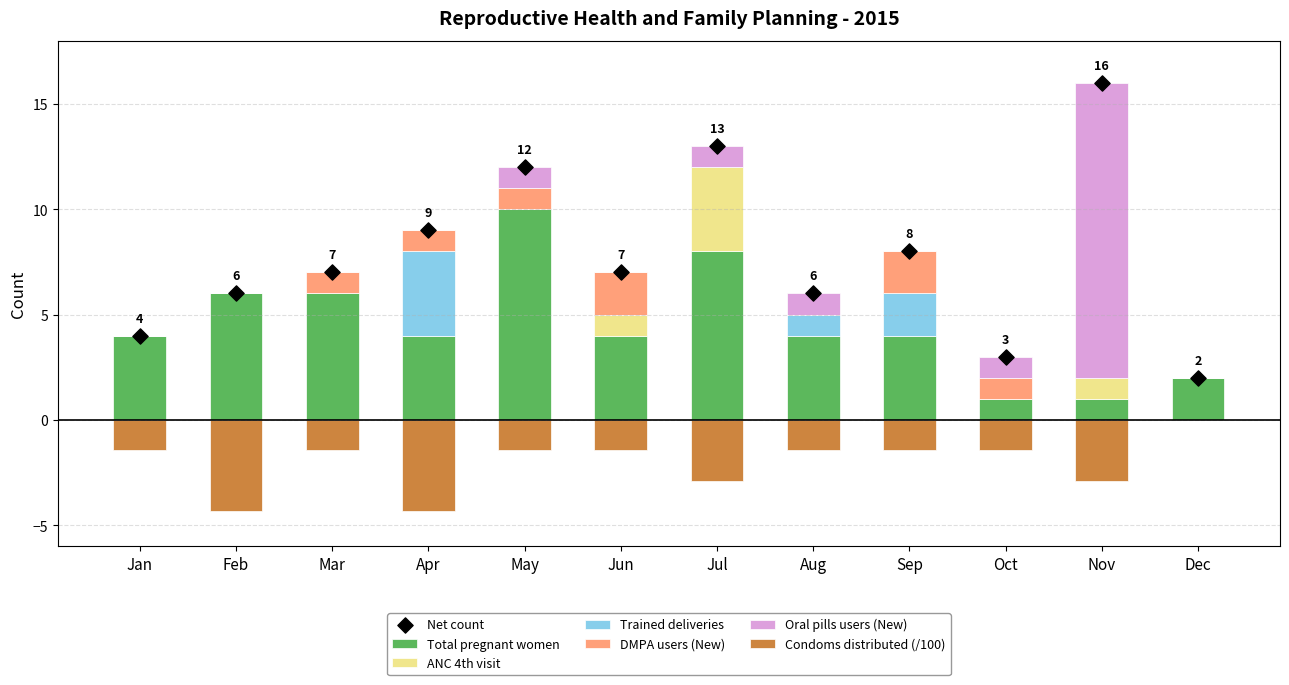

Which series has the largest total across all categories?

Total pregnant women